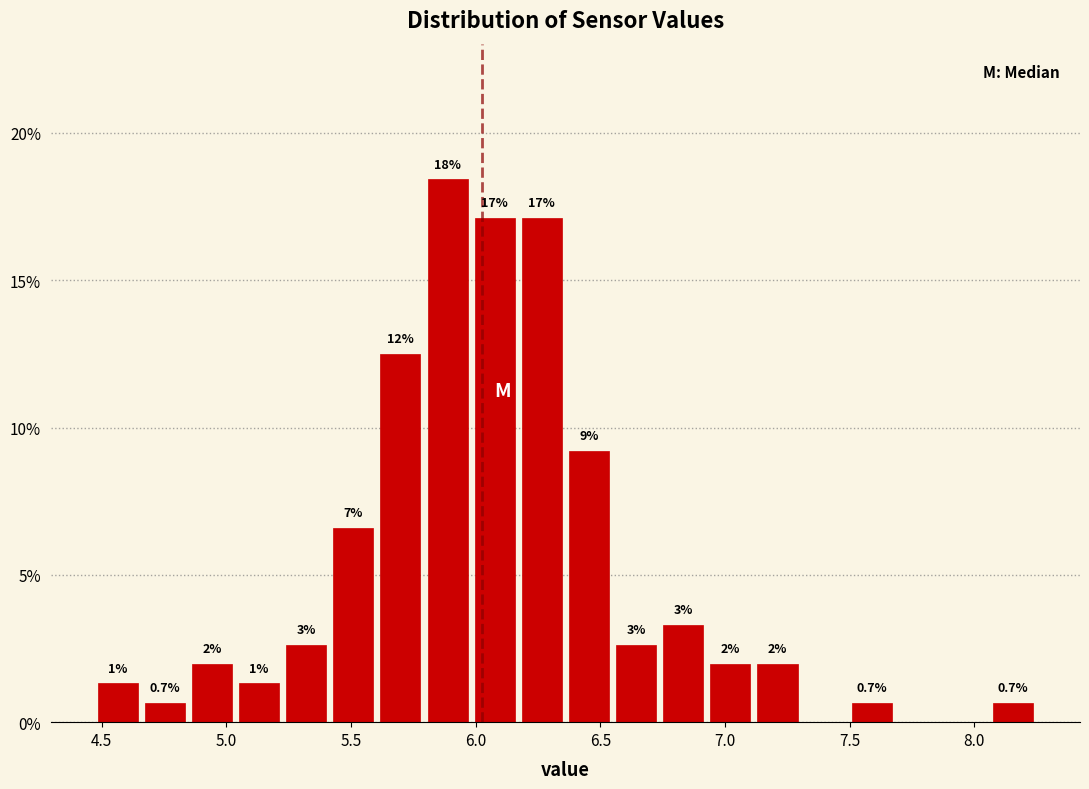

Around what value on the x-axis is the tallest bar? Give the approximate position of its centre, as read against the axis.

5.90